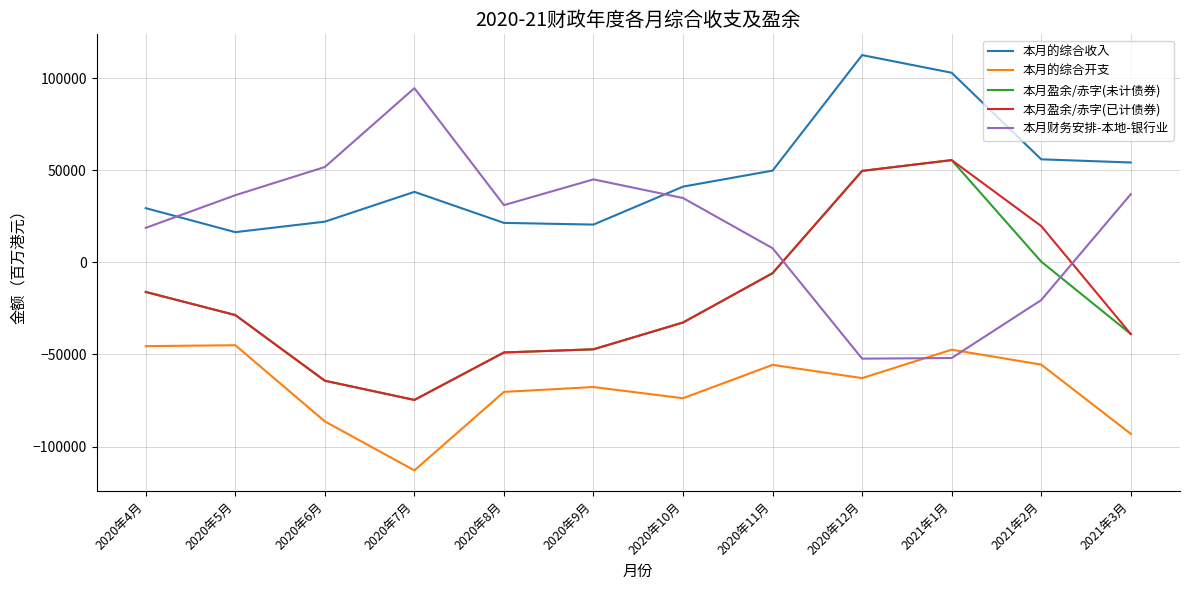

True or false: 本月的综合收入 and 本月盈余/赤字(已计债券) cross at least once.

False